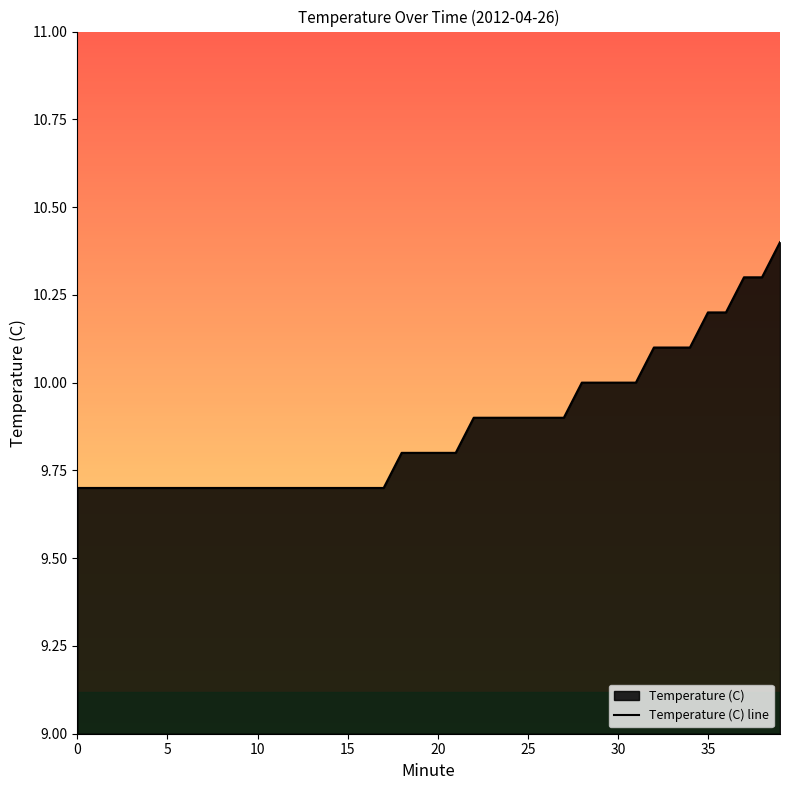

What is the greatest value displayed?

10.4